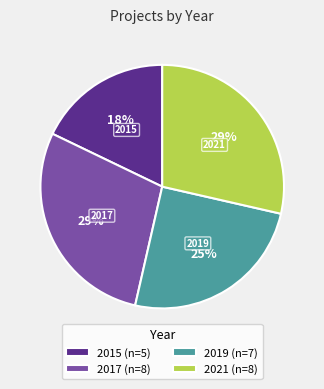

Is there any slice that represents more than half of the pie?

No